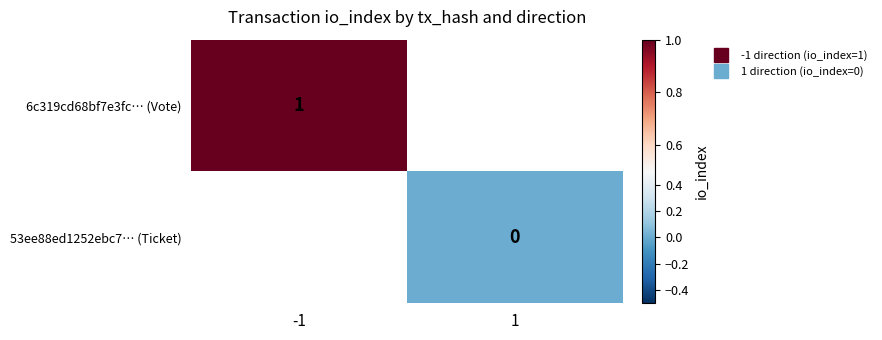

List the series in order of their peak value, lowest first.

6c319cd68bf7e3fc… (Vote), 53ee88ed1252ebc7… (Ticket)